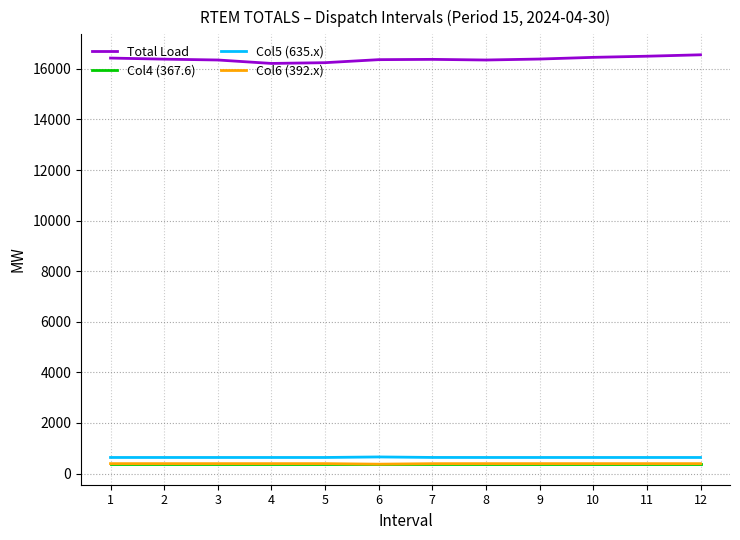

True or false: Col6 (392.x) and Col4 (367.6) cross at least once.

False